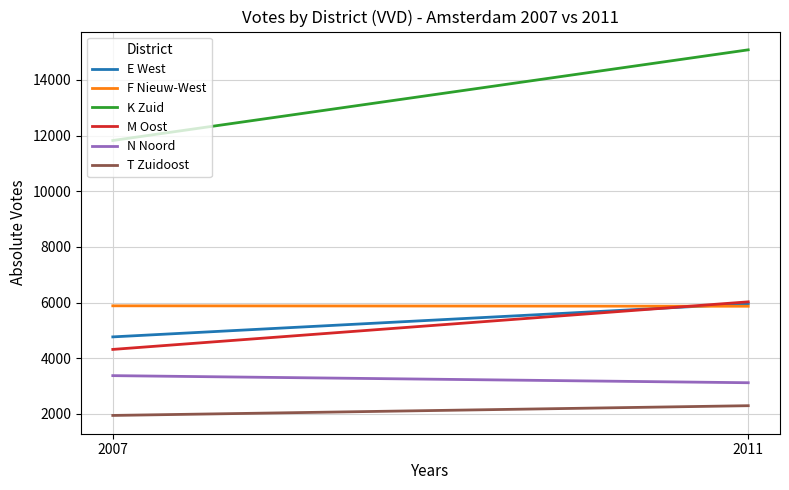

What is the difference between the highest and lowest values at 2011?

12784